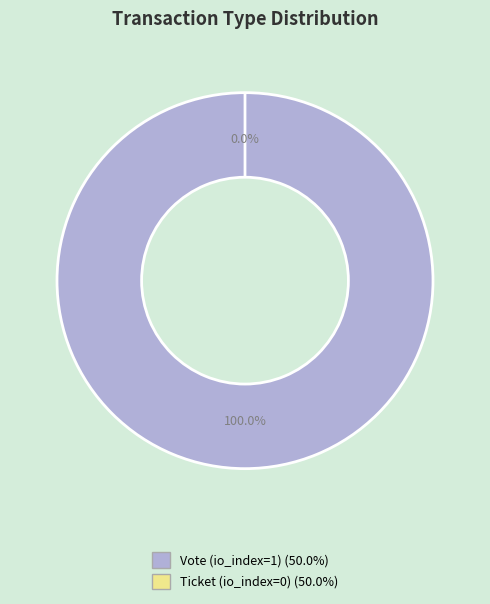

Which slice is the smallest?

Ticket (io_index=0)